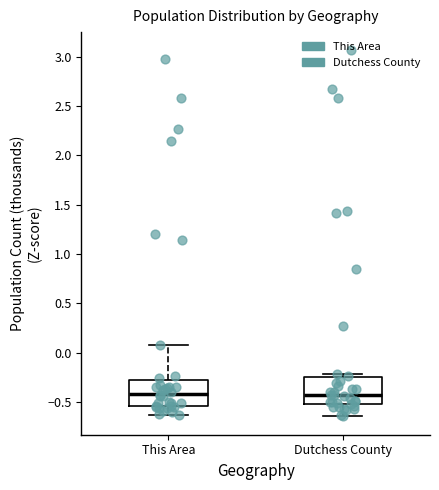

Reading left to right, transcribe this box plot: for each box, give where its median line is, the range the box spans, and where its two whiskers end, as read against the y-axis. The values are not printed on the chart, so give them approximately, as read against the axis.

This Area: median -0.40, box -0.55 to -0.25, whiskers -0.65 to 0.10
Dutchess County: median -0.45, box -0.50 to -0.25, whiskers -0.65 to -0.20